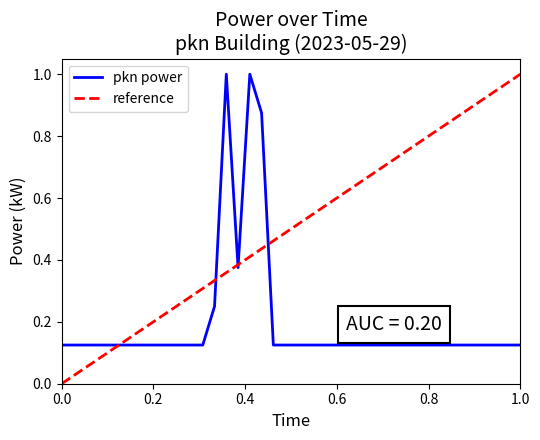

The value at 00:33 is 0.1. True or false?

True